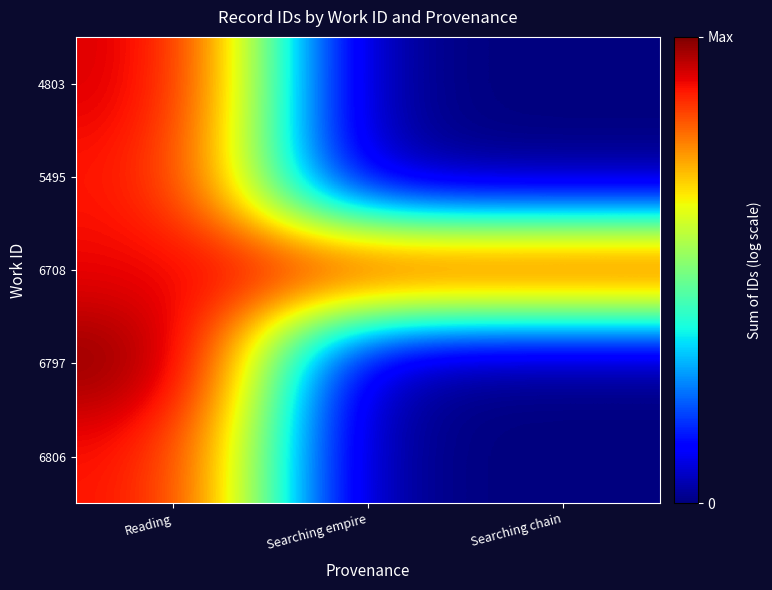

At how many categories does at least one series exceed 2?

3